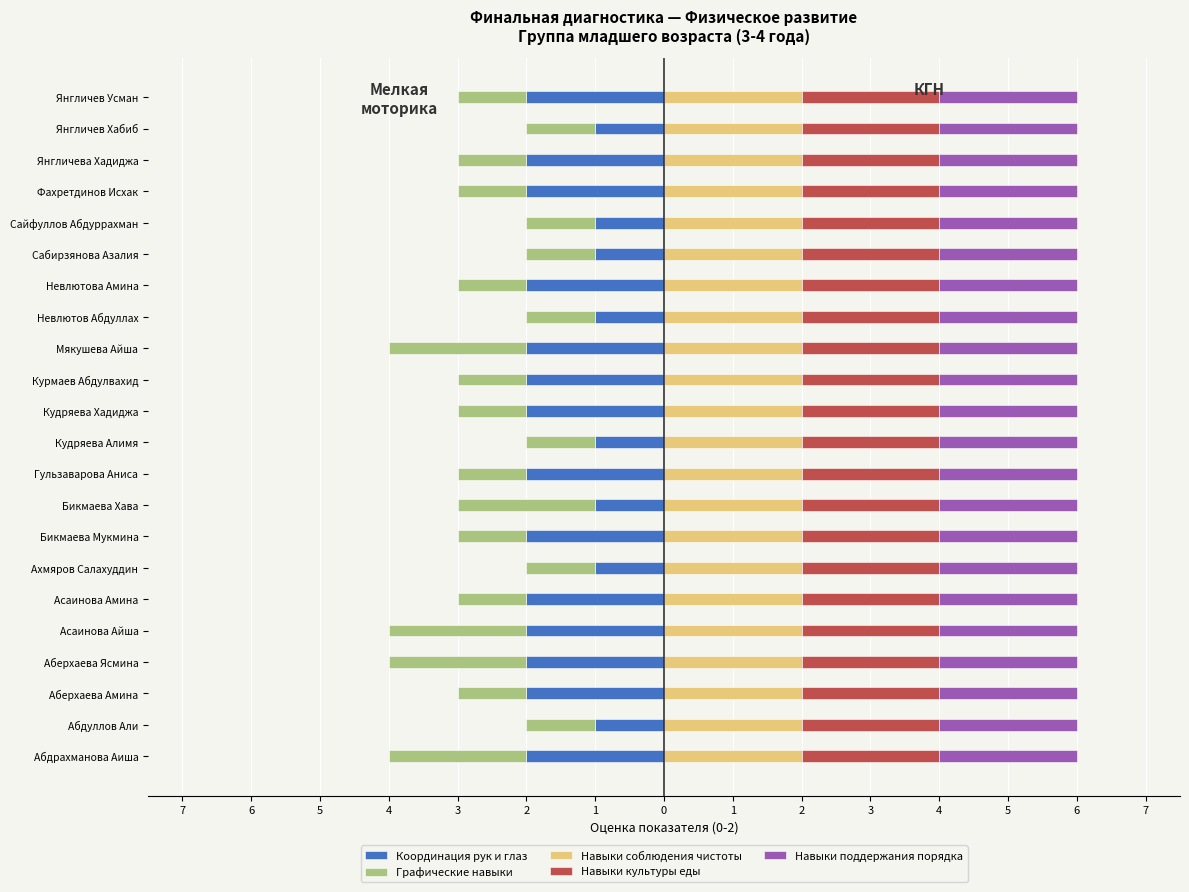

What is the approximate value of Координация рук и глаз at Кудряева Хадиджа?

-2.0